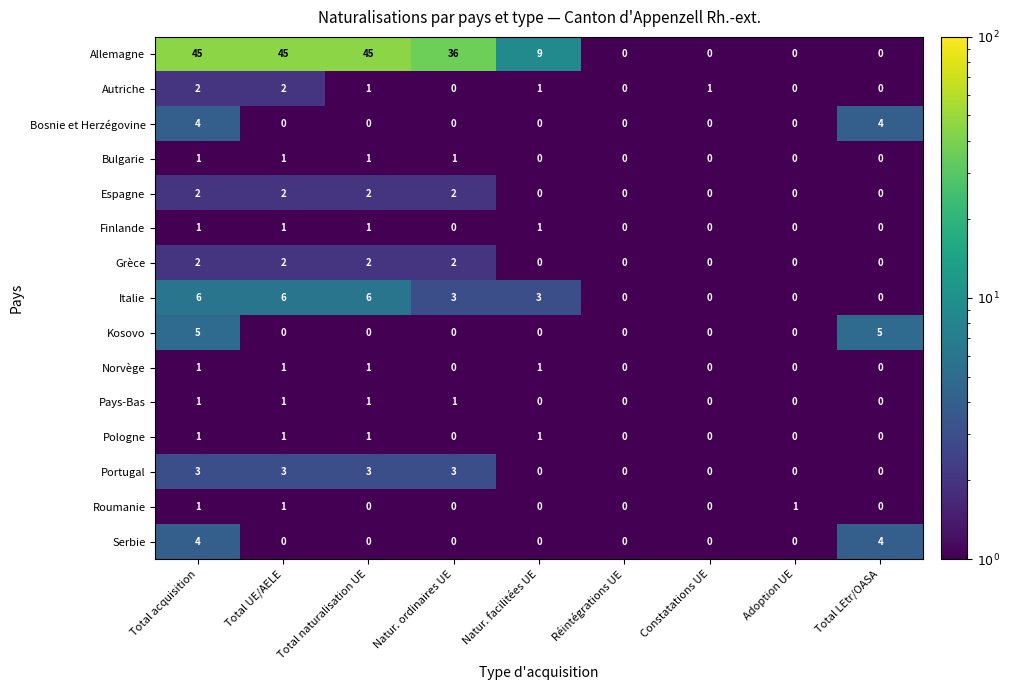

Is it true that Roumanie equals 0 at Total LEtr/OASA?

True